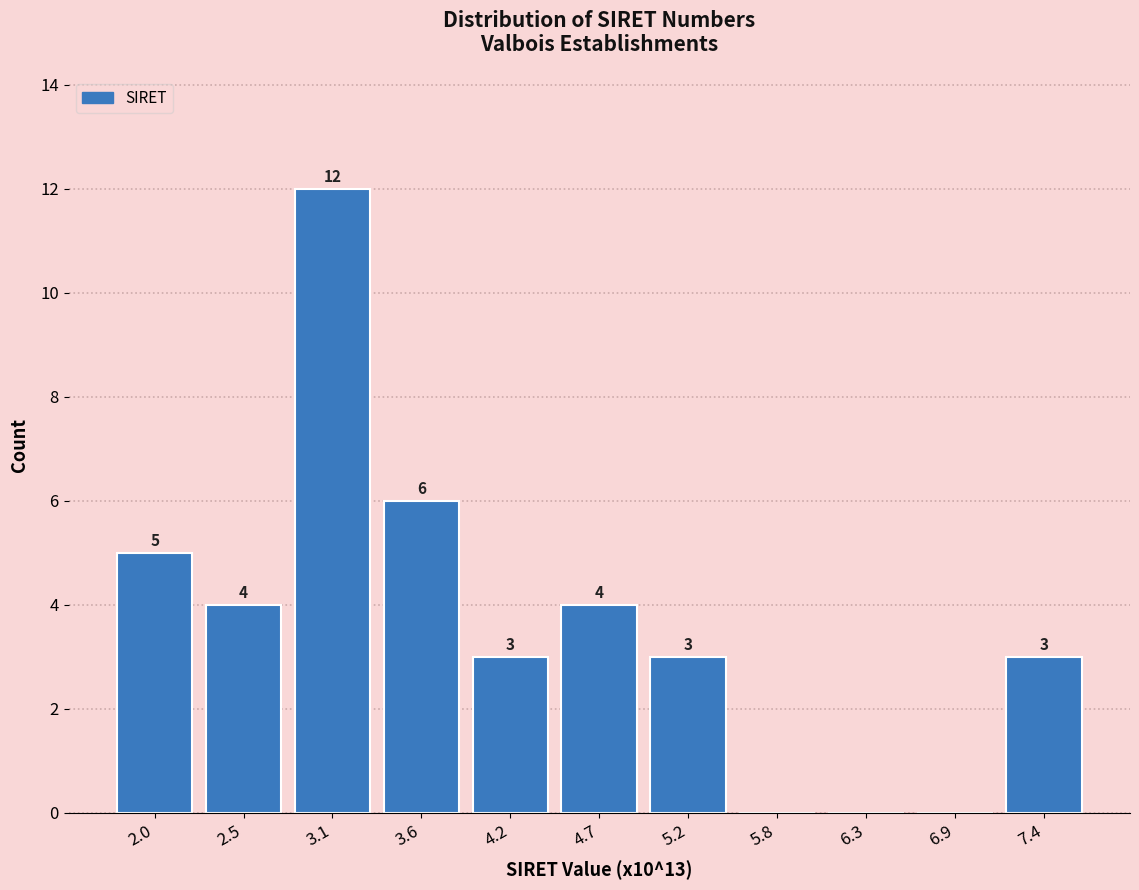

Reading left to right, what are all the values shown in this chart?

2.0=5	2.5=4	3.1=12	3.6=6	4.2=3	4.7=4	5.2=3	5.8=0	6.3=0	6.9=0	7.4=3